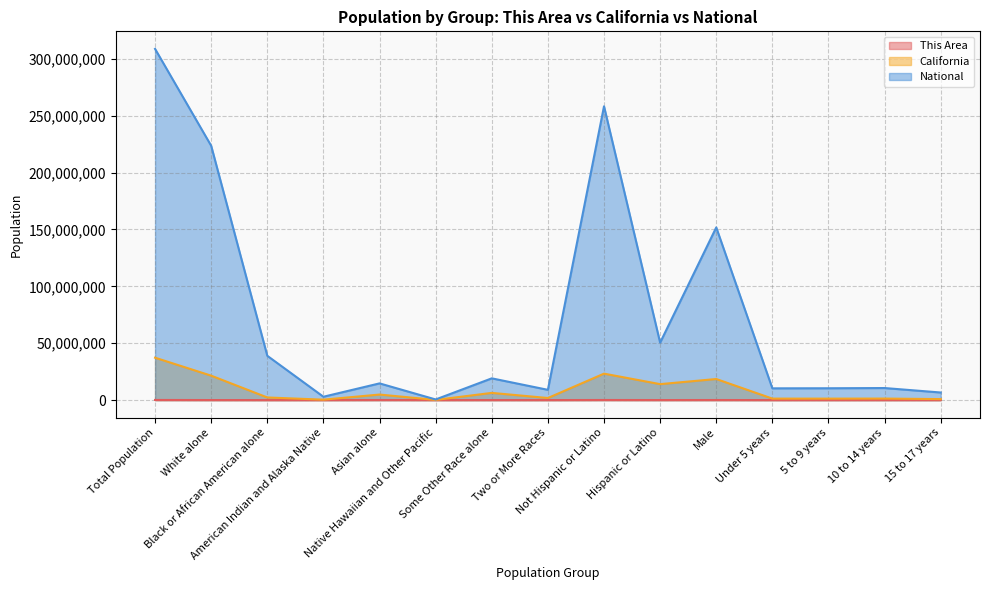

At Asian alone, list the series in order from largest to smallest.

National, California, This Area